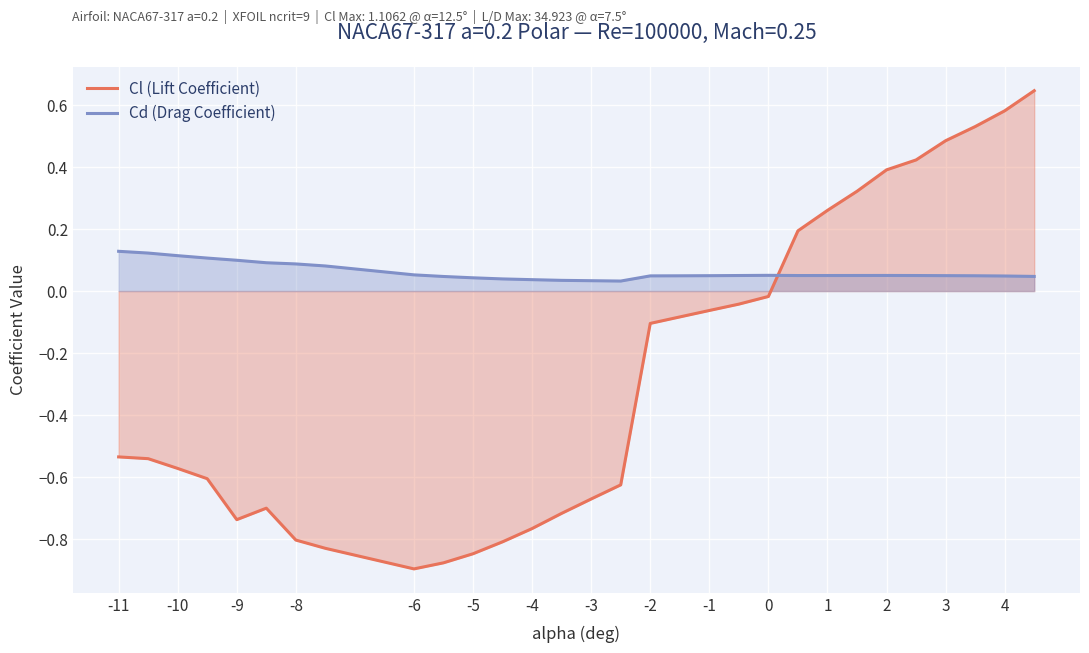

Which series has the widest spread of values?

Cl (Lift Coefficient)